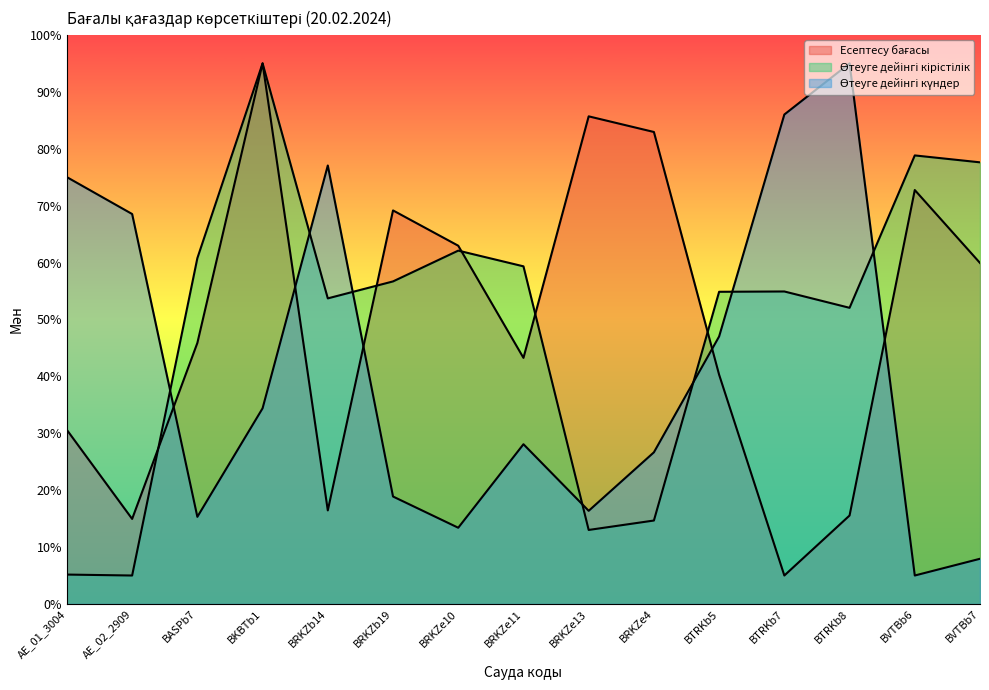

How many values in the Өтеуге дейінгі кірістілік series are below 54?

6